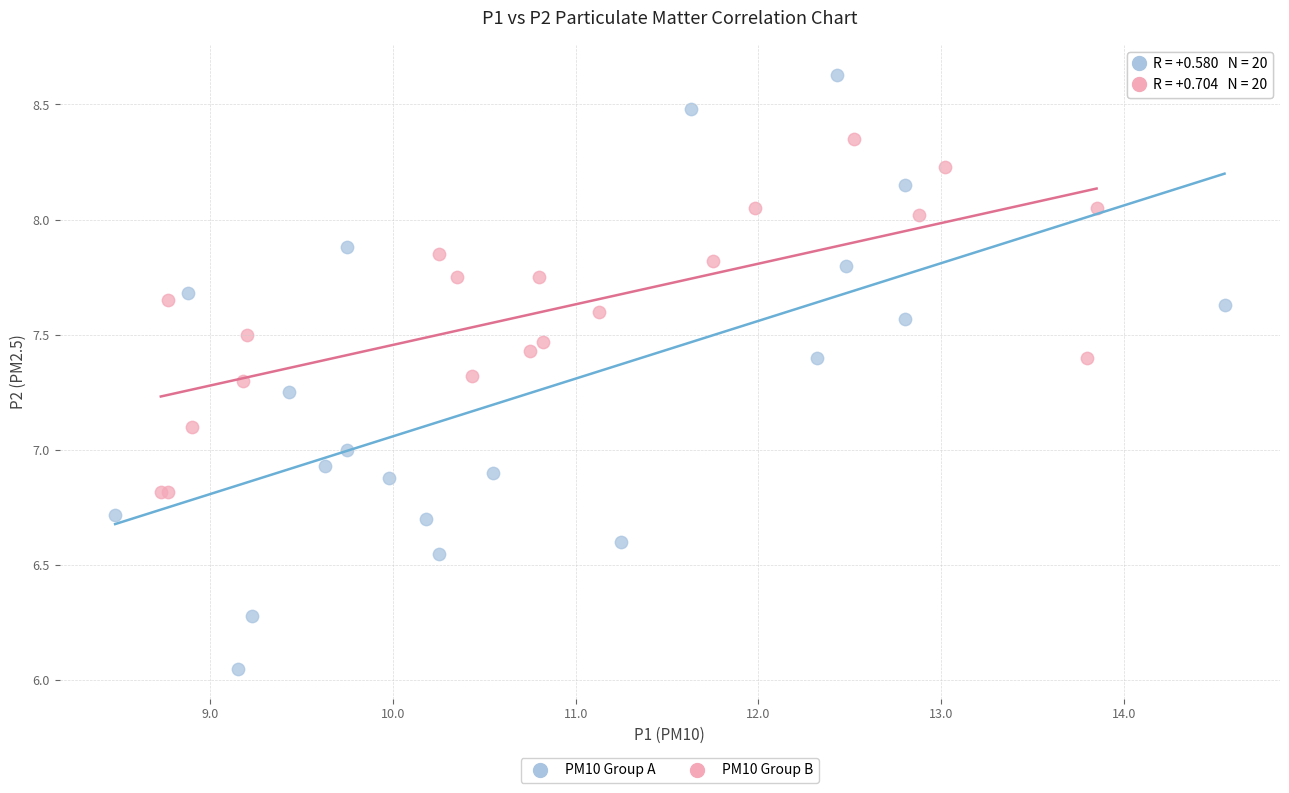

Which series contains the lowest Y value?

PM10 Group A